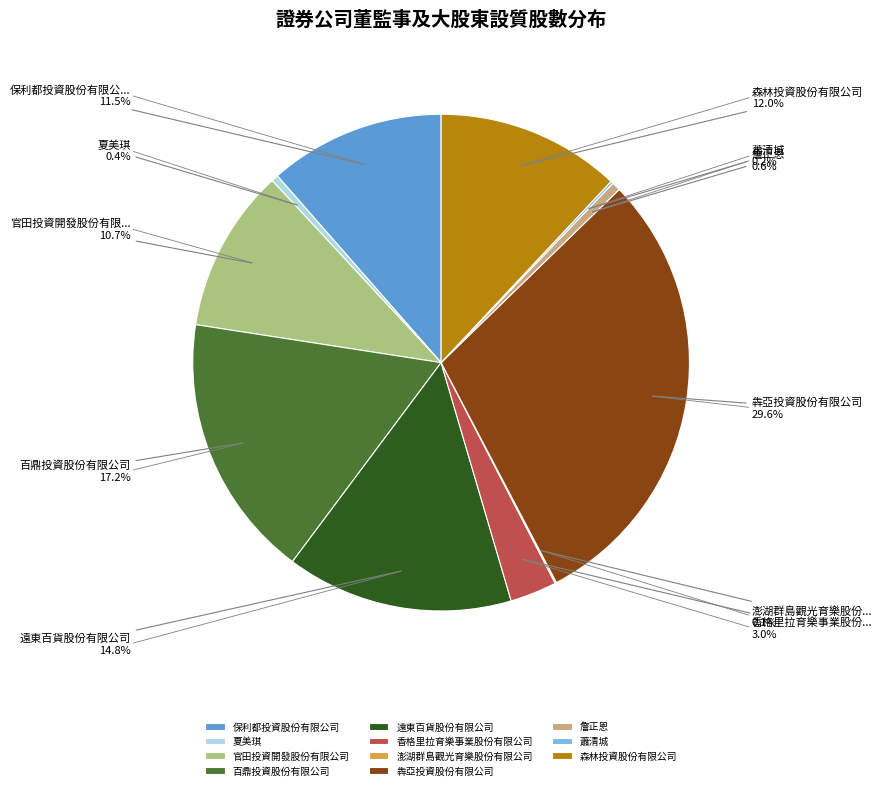

True or false: 夏美琪 accounts for 0% of the total.

True